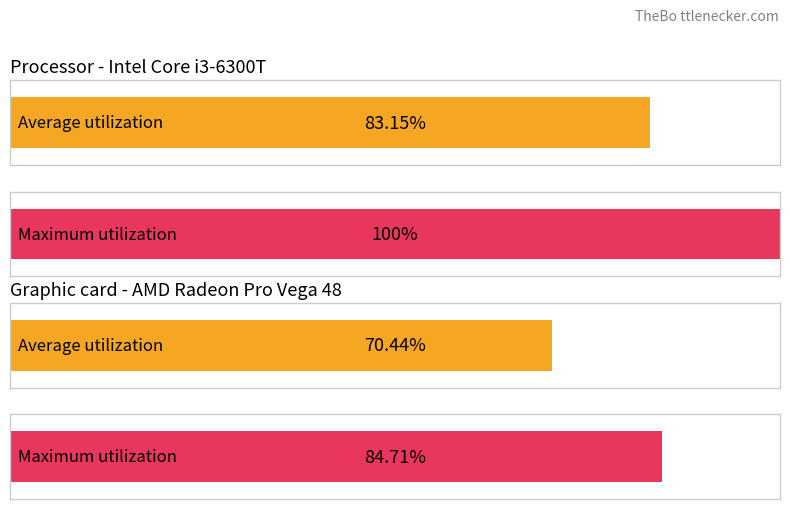

What are all the series names shown in the legend?

Average utilization, Maximum utilization